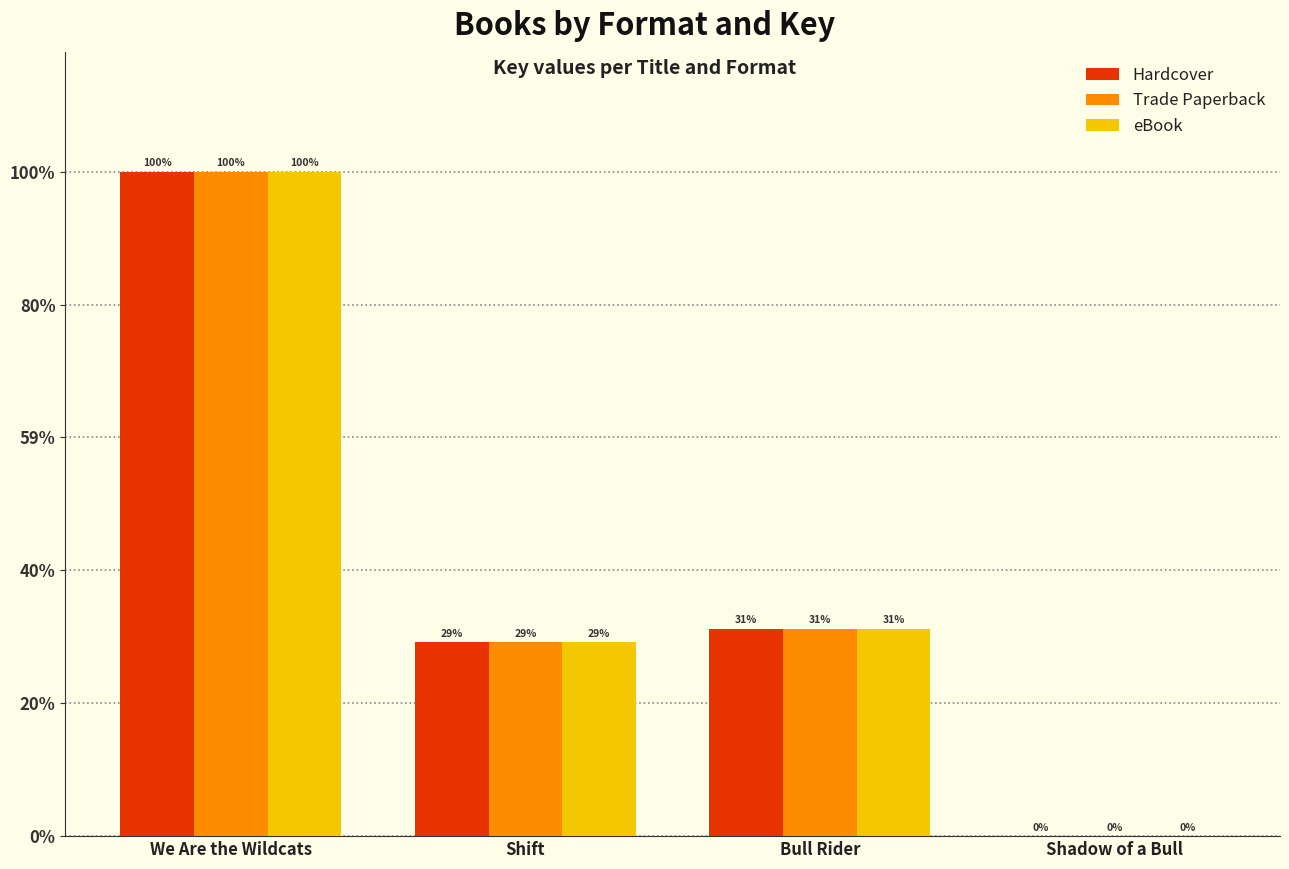

What position from the left is Bull Rider?

3